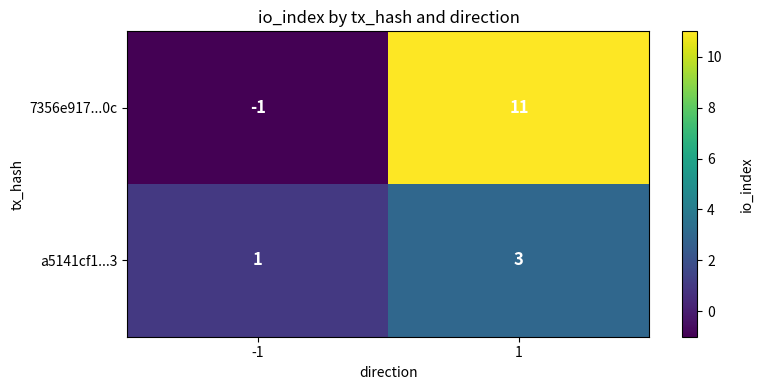

At which category does the chart reach its minimum across all series?

-1